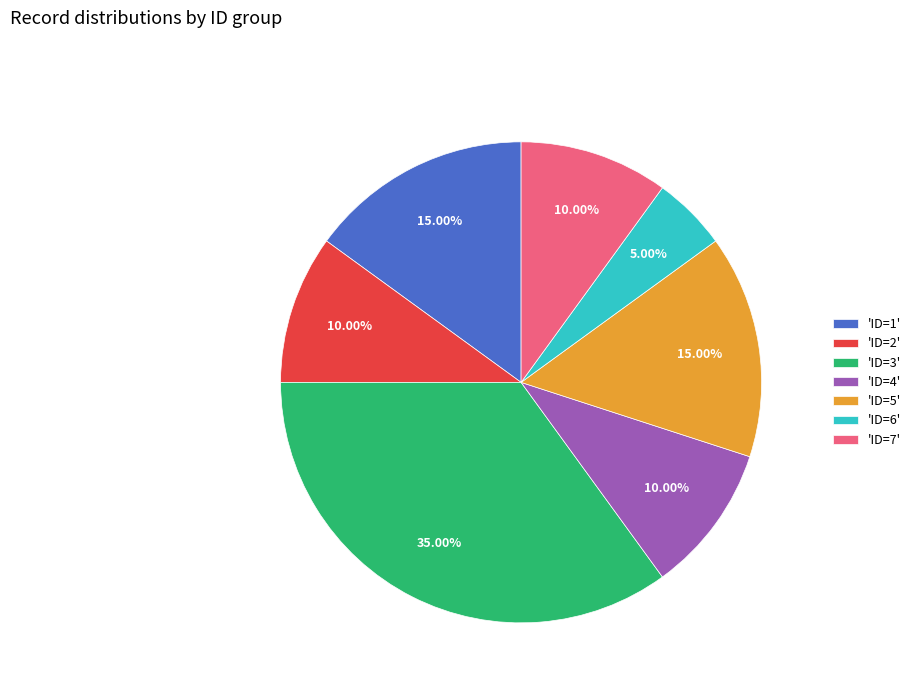

Which has a higher value, 'ID=6' or 'ID=1'?

'ID=1'